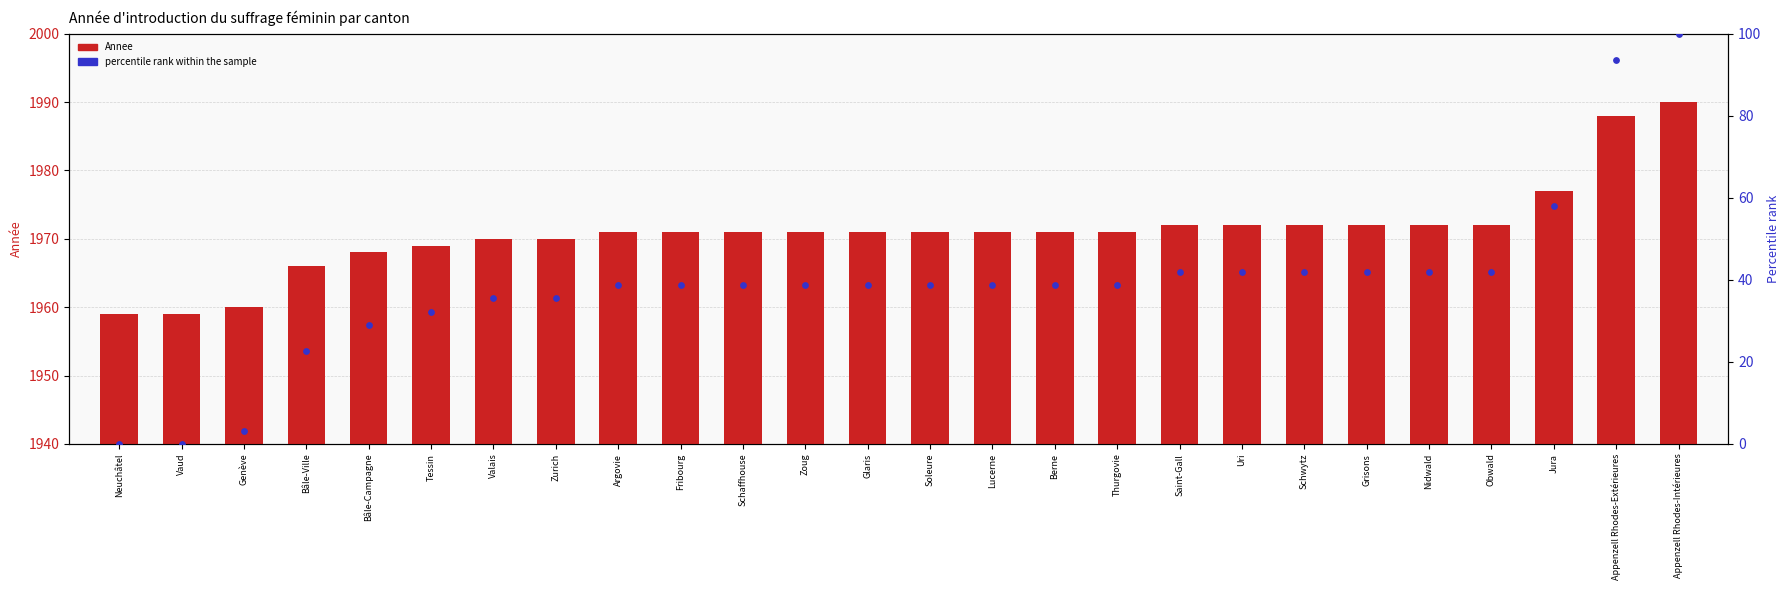

What are all the series names shown in the legend?

Annee, percentile rank within the sample